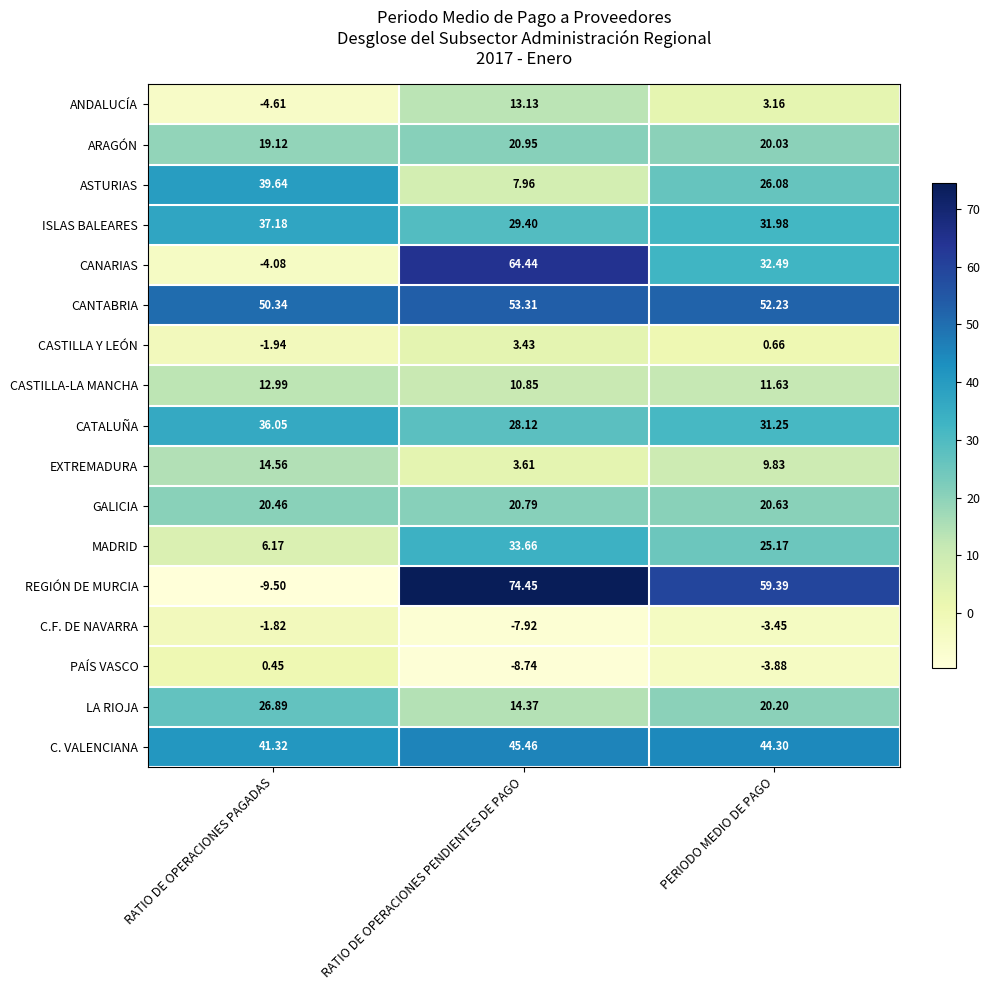

Which series has the widest spread of values?

REGIÓN DE MURCIA